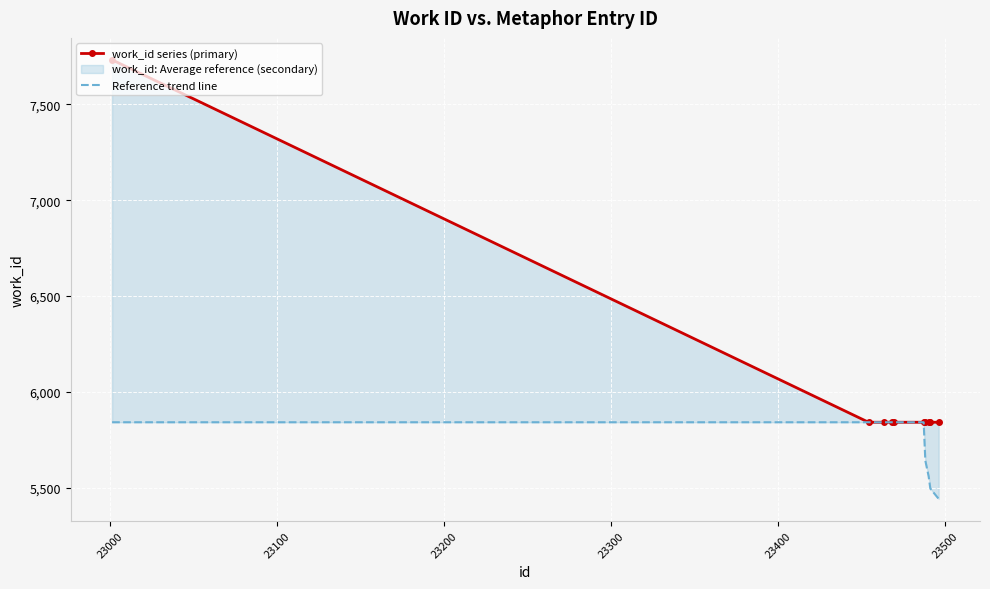

True or false: work_id series (primary) and Reference trend line cross at least once.

False